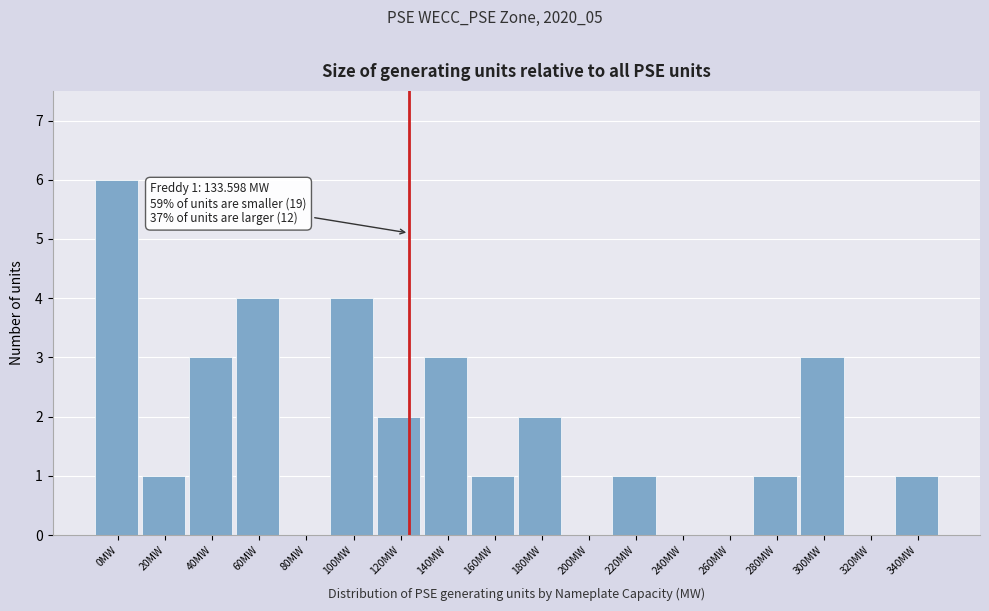

Reading left to right, transcribe all the data shown in this chart.

0MW=6	20MW=1	40MW=3	60MW=4	80MW=0	100MW=4	120MW=2	140MW=3	160MW=1	180MW=2	200MW=0	220MW=1	240MW=0	260MW=0	280MW=1	300MW=3	320MW=0	340MW=1